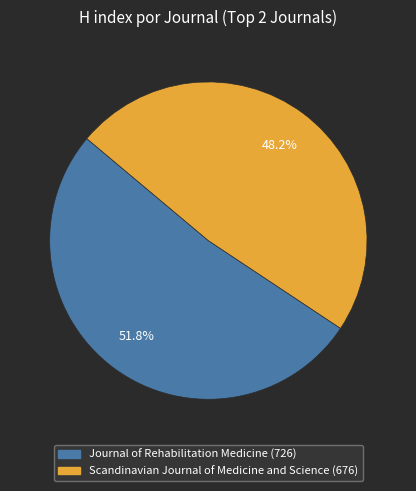

Count the number of slices in the pie.

2